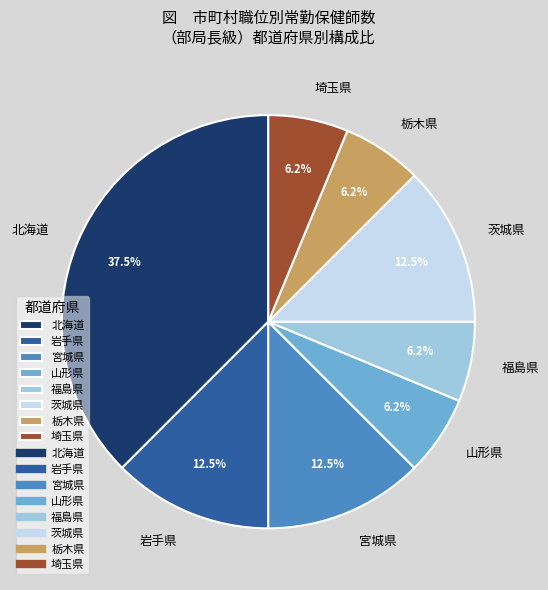

Do 山形県 and 北海道 together represent more than half of the pie?

No